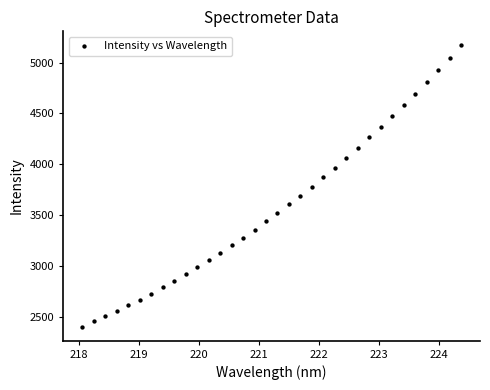

What is the range of Y values (max minus min)?

2766.1